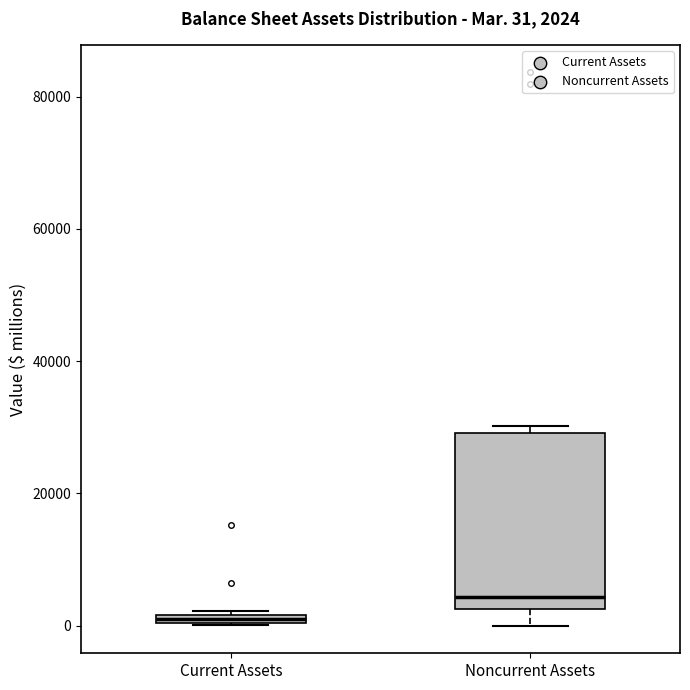

Which box has the highest median line?

Noncurrent Assets